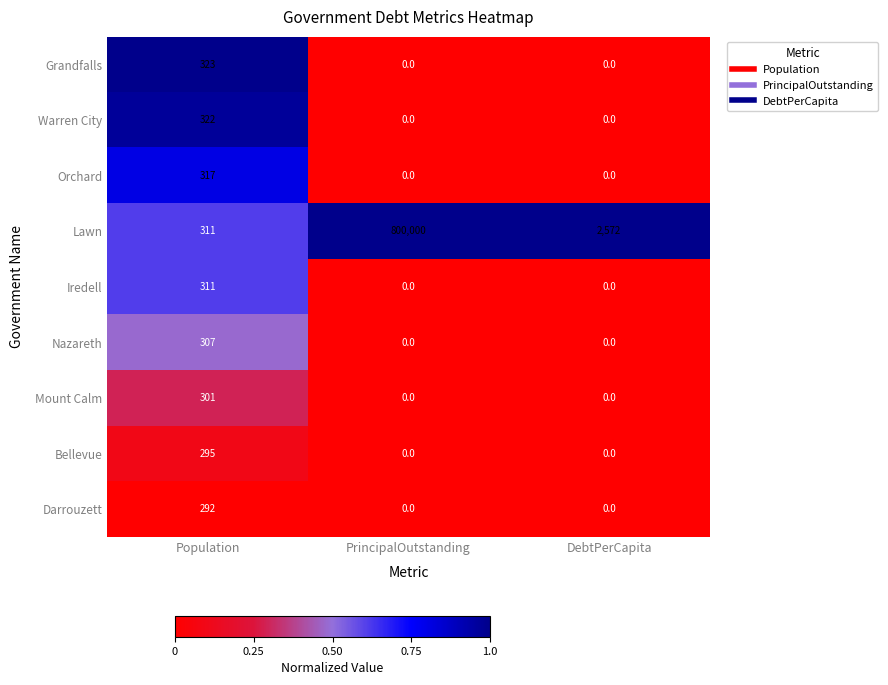

Reading left to right, what are all the values shown in this chart?

Grandfalls: 323	0	0
Warren City: 322	0	0
Orchard: 317	0	0
Lawn: 311	800000	2572
Iredell: 311	0	0
Nazareth: 307	0	0
Mount Calm: 301	0	0
Bellevue: 295	0	0
Darrouzett: 292	0	0